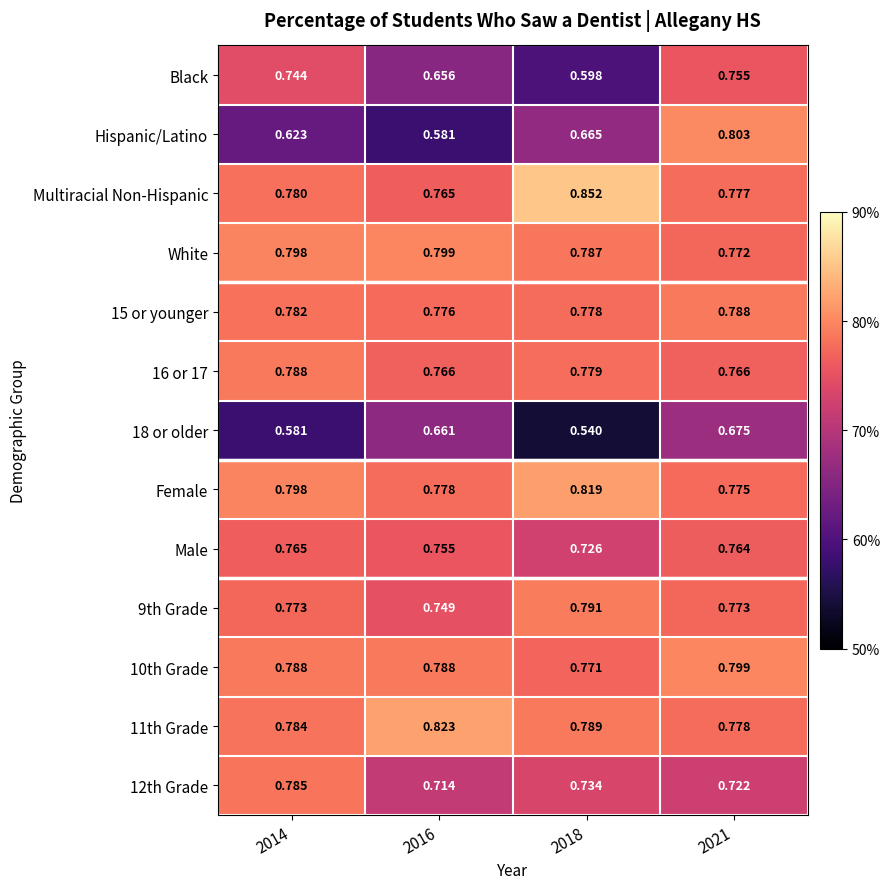

Which series has the largest range (max minus min)?

Hispanic/Latino